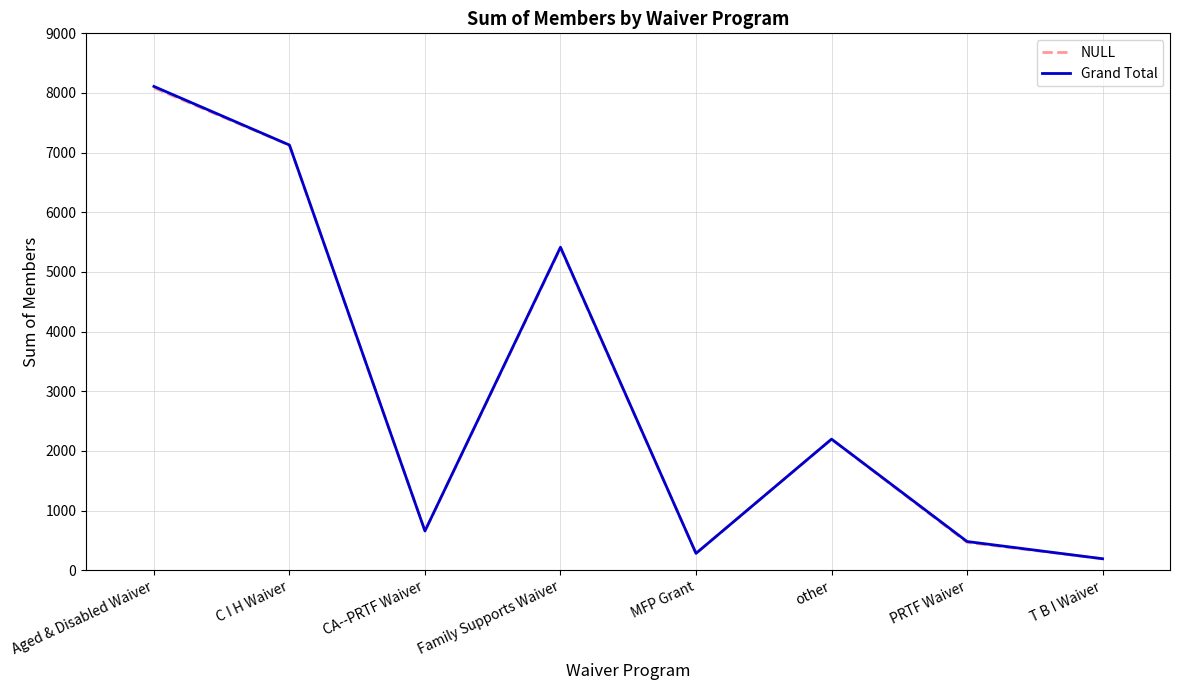

Reading right to left, extract all data points from this chart.

NULL: 193	467	2197	283	5401	658	7125	8086
Grand Total: 193	482	2198	283	5415	658	7128	8110